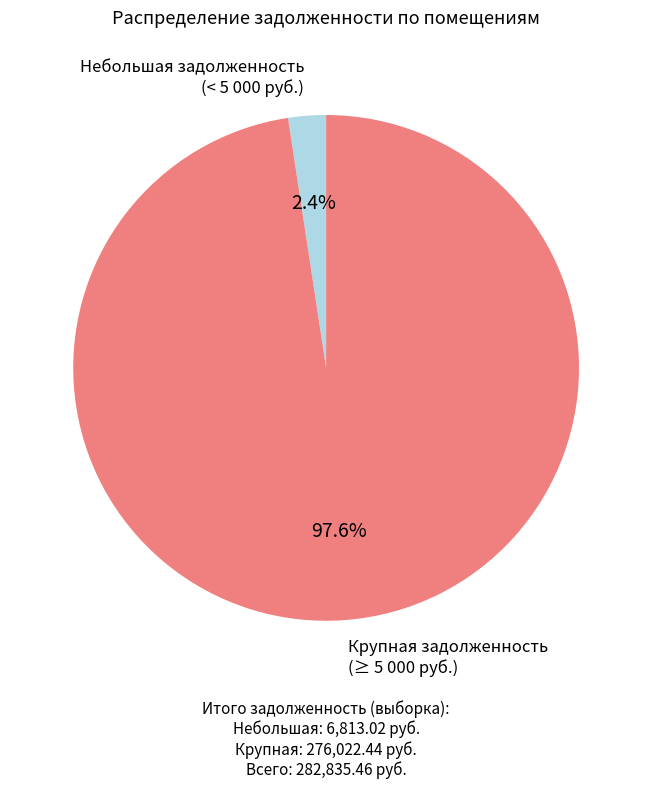

Does any single category account for the majority?

Yes